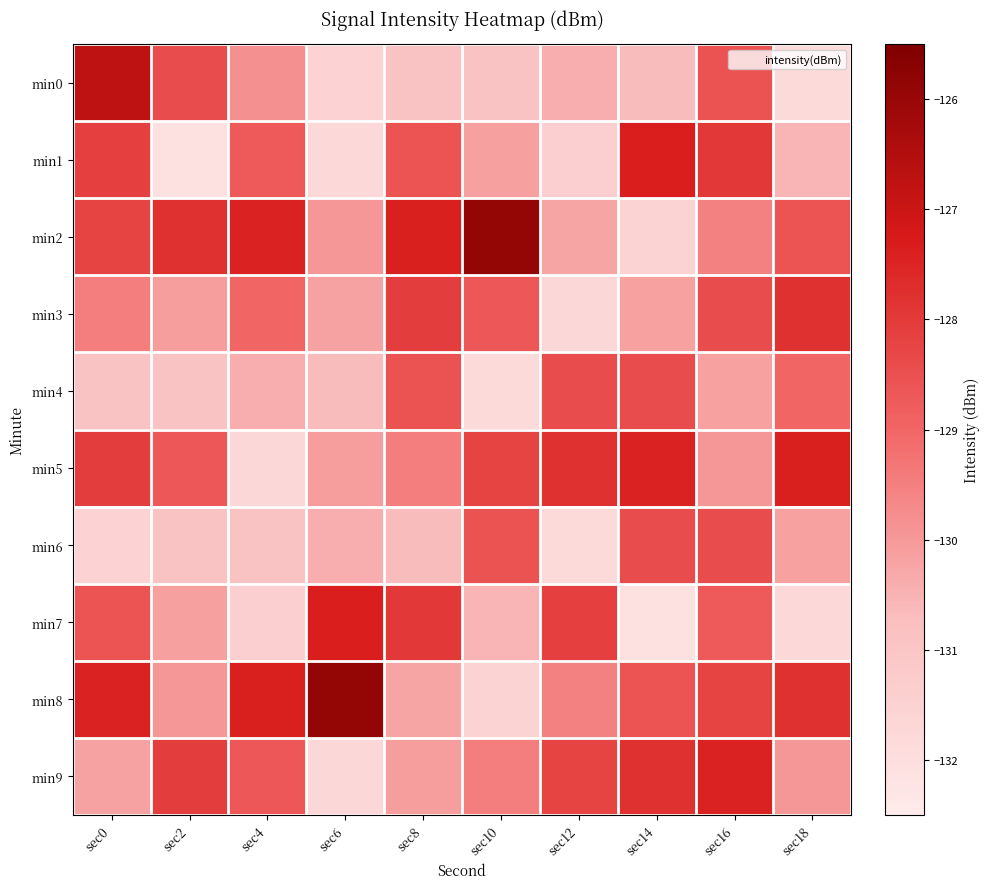

Count the number of data series in this chart.

10